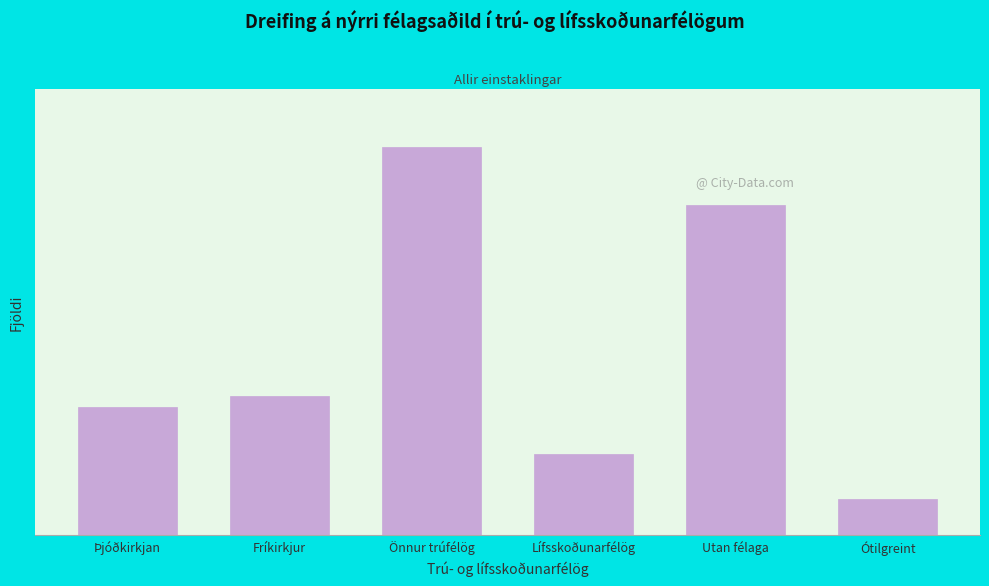

Does the chart contain any negative values?

No